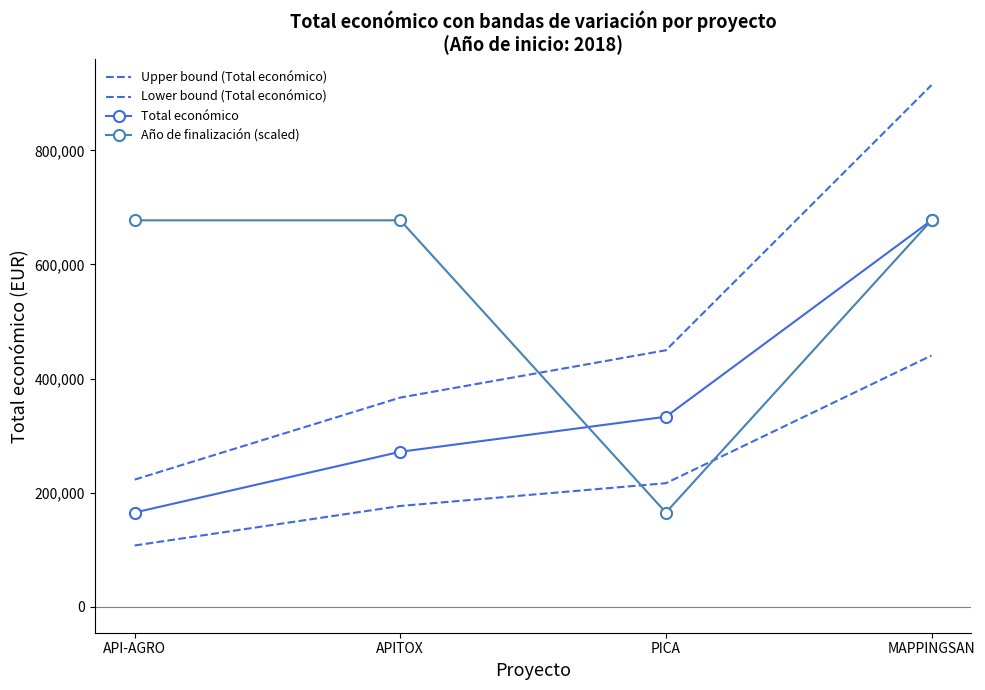

How many values in the Total económico series are below 333001?

2